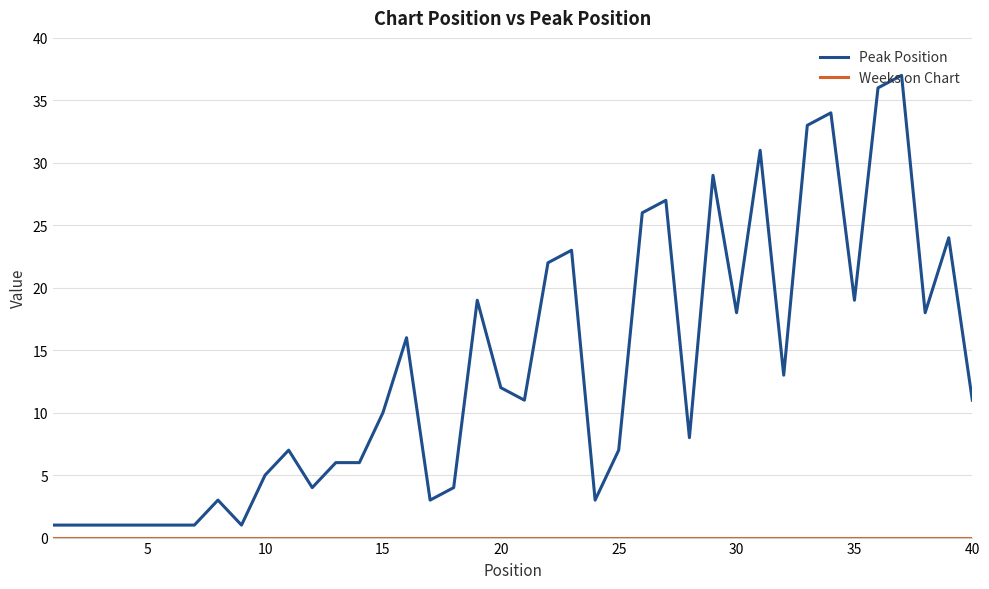

What is the maximum value shown in the chart?

37